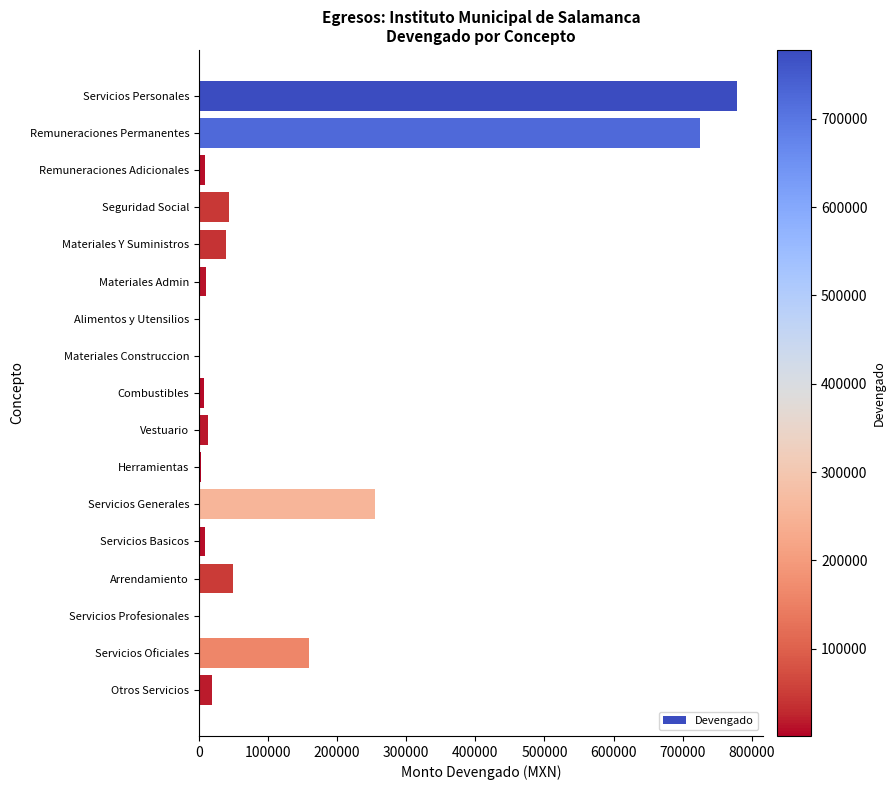

At which label is the value closest to 389519?

Servicios Generales